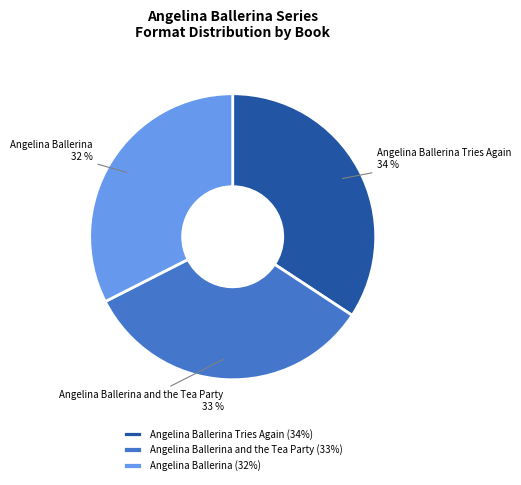

To the nearest percent, what is the difference between the largest and smallest slice percentages?

2%